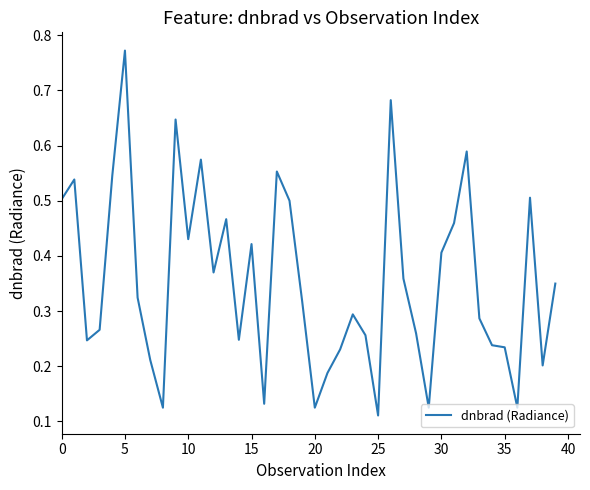

At which category does the chart reach its peak across all series?

5